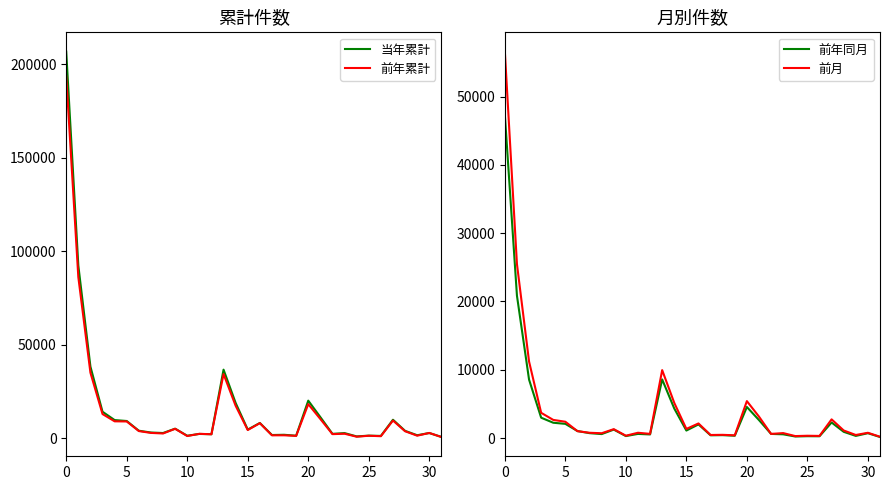

True or false: 前年同月 and 当年累計 cross at least once.

False